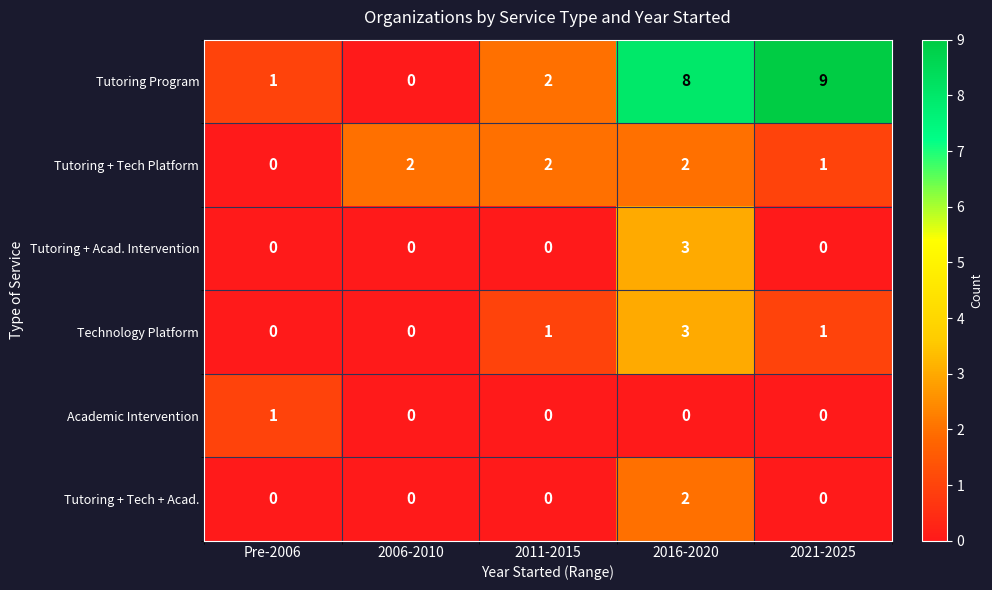

At which category is the sum across all series the highest?

2016-2020